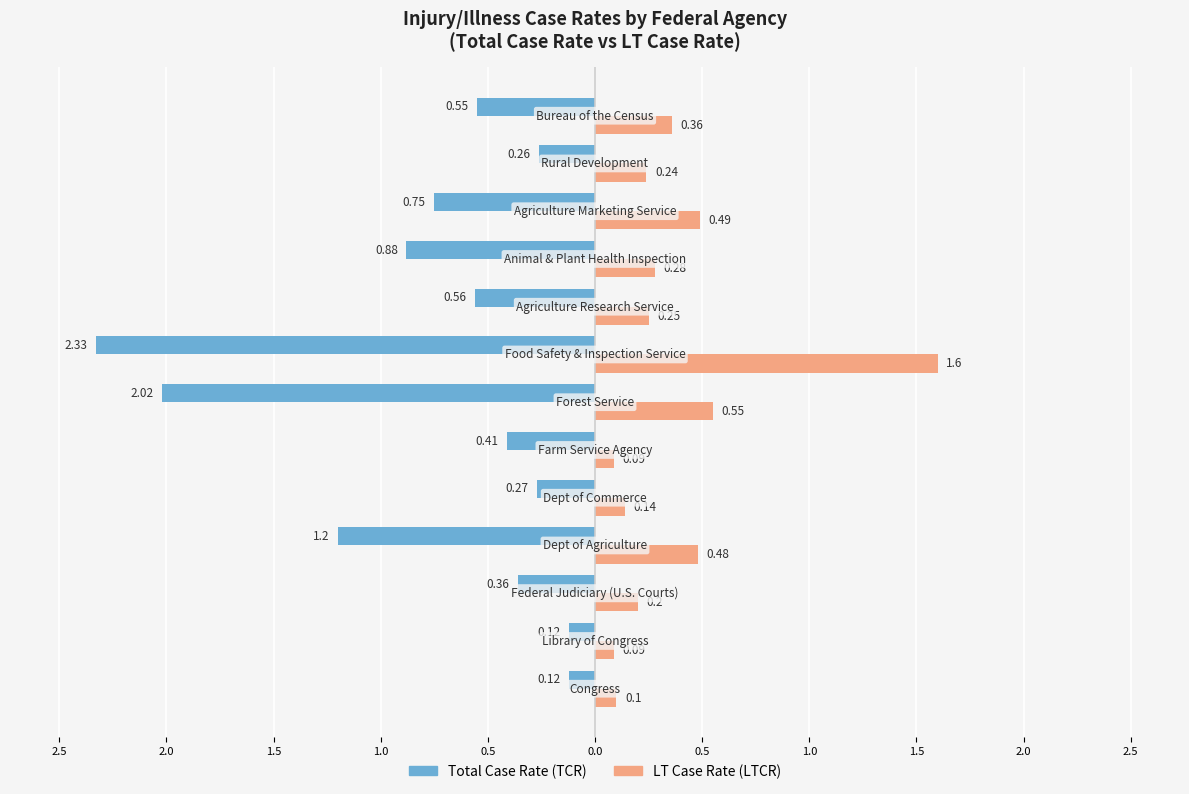

What are all the series names shown in the legend?

Total Case Rate (TCR), LT Case Rate (LTCR)